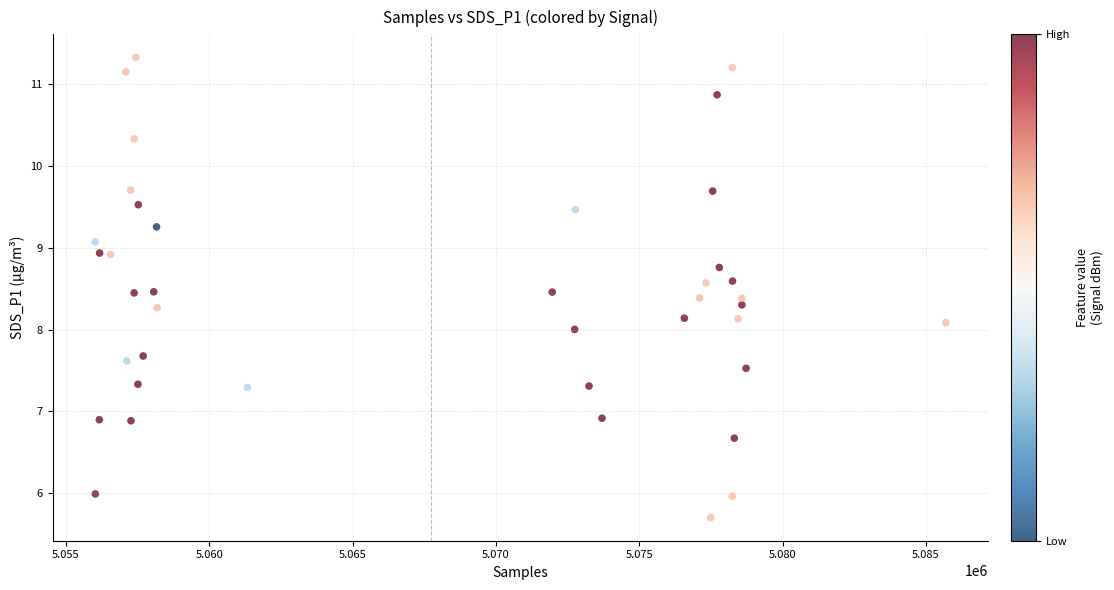

What is the range of Y values (max minus min)?

5.6